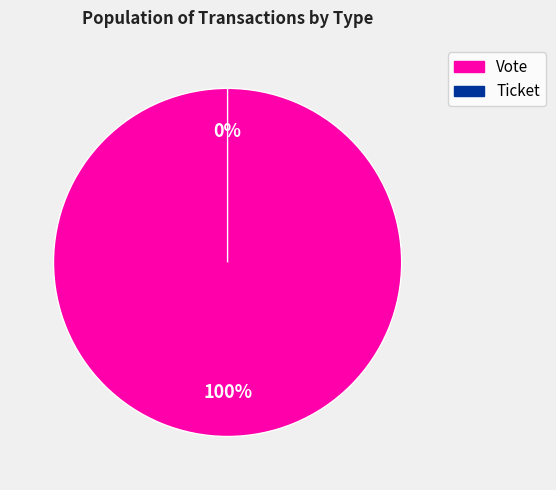

To the nearest percent, what is the difference between the Ticket and Vote slice percentages?

100%